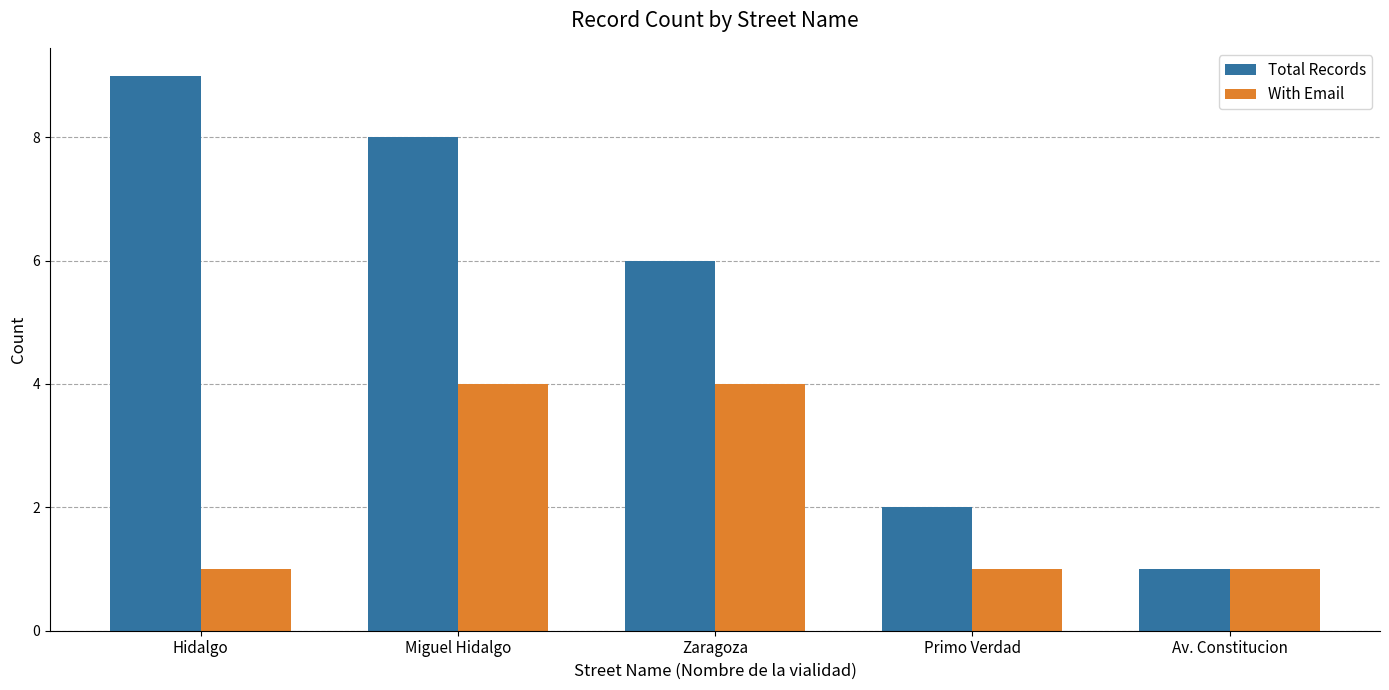

What are all the series names shown in the legend?

Total Records, With Email